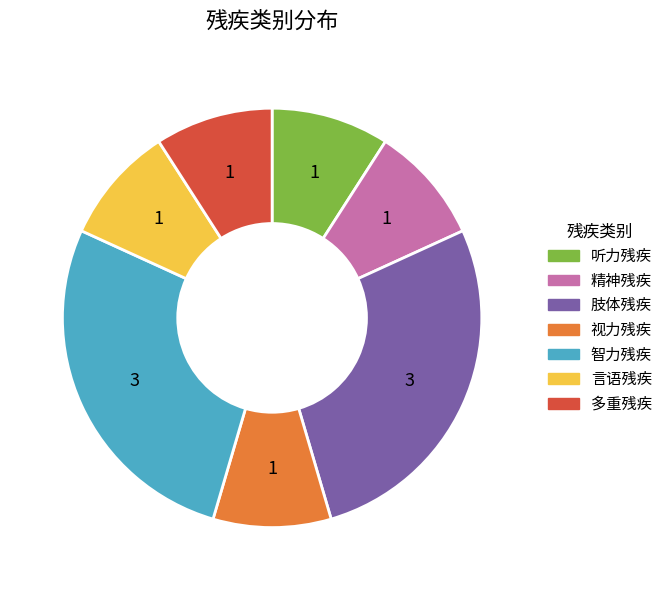

The 言语残疾 slice represents 9% of the pie. True or false?

True